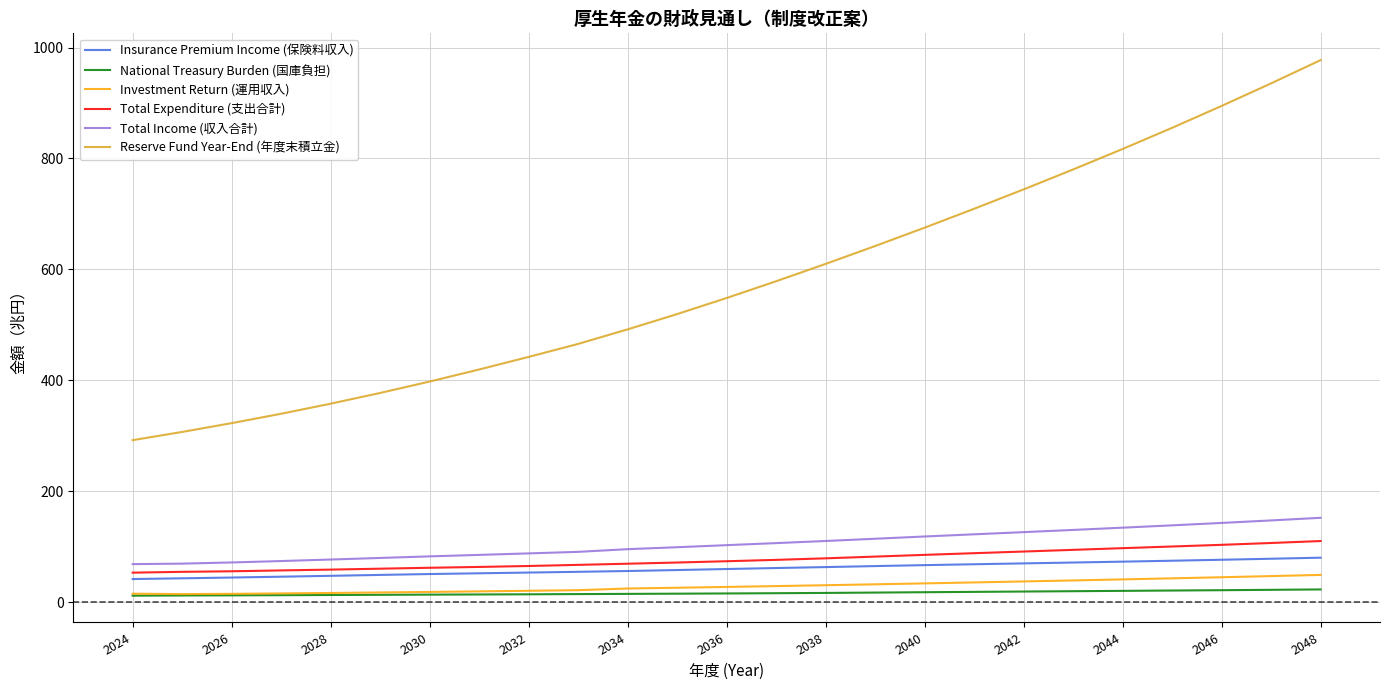

True or false: Investment Return (運用収入) and Total Income (収入合計) cross at least once.

False